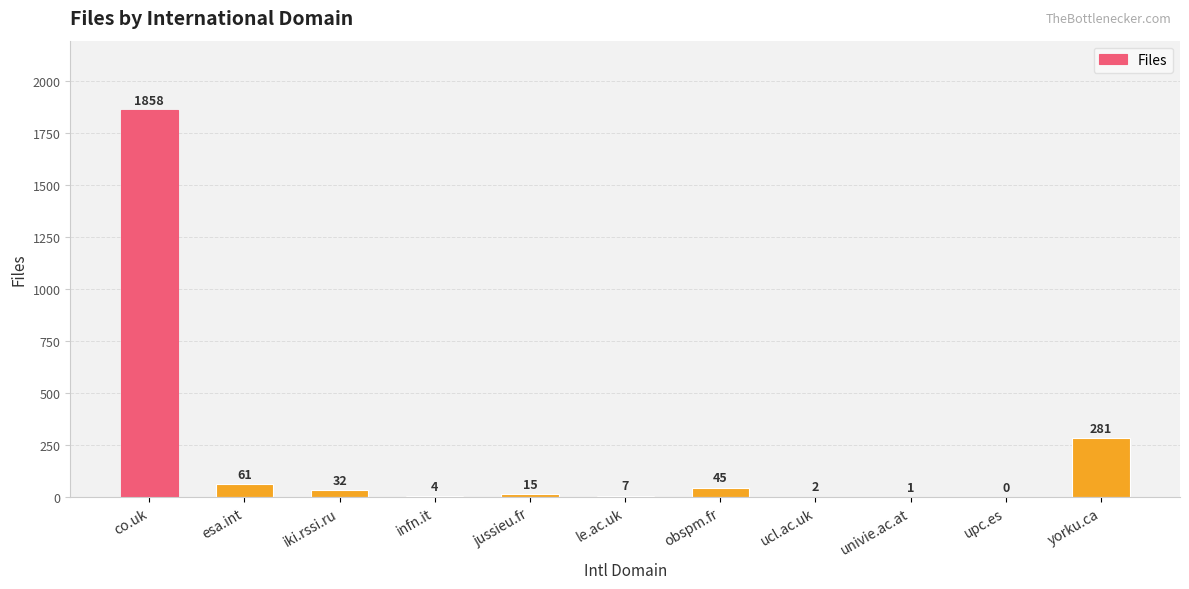

Which has a higher value, upc.es or esa.int?

esa.int